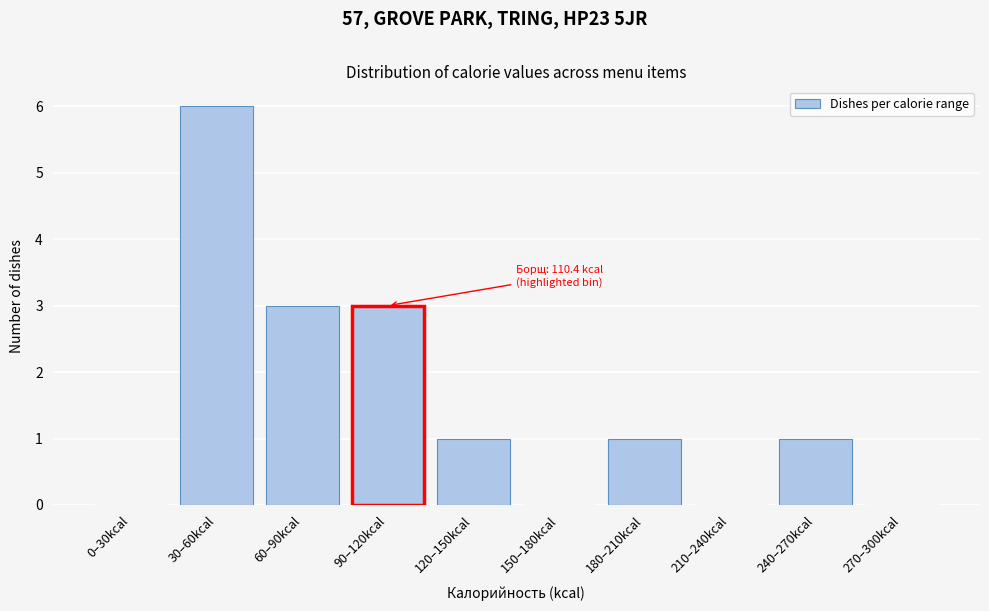

Reading left to right, transcribe all the data shown in this chart.

0–30kcal=0	30–60kcal=6	60–90kcal=3	90–120kcal=3	120–150kcal=1	150–180kcal=0	180–210kcal=1	210–240kcal=0	240–270kcal=1	270–300kcal=0